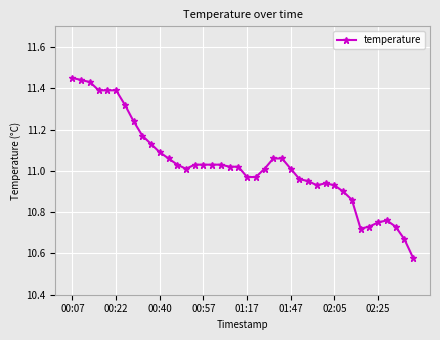

True or false: there are more than 1 points higher than both neighbors.

True